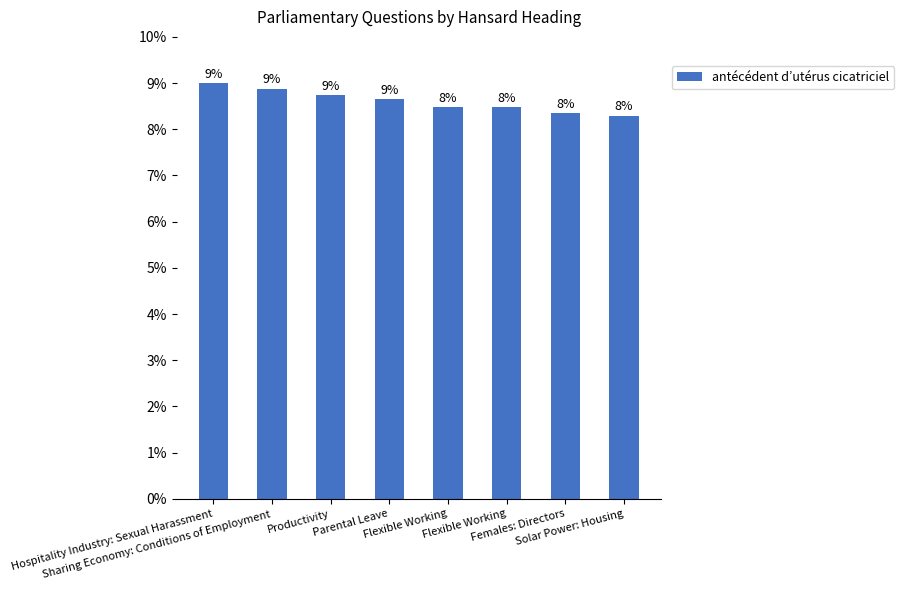

What is the smallest value displayed?

8.3